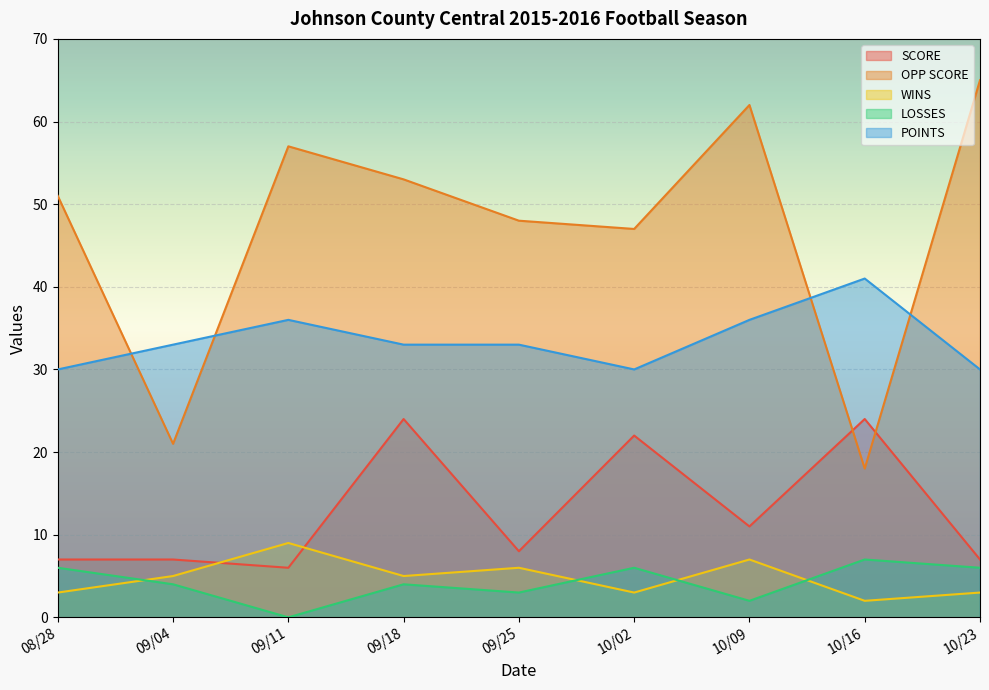

True or false: POINTS and LOSSES intersect in this chart.

False